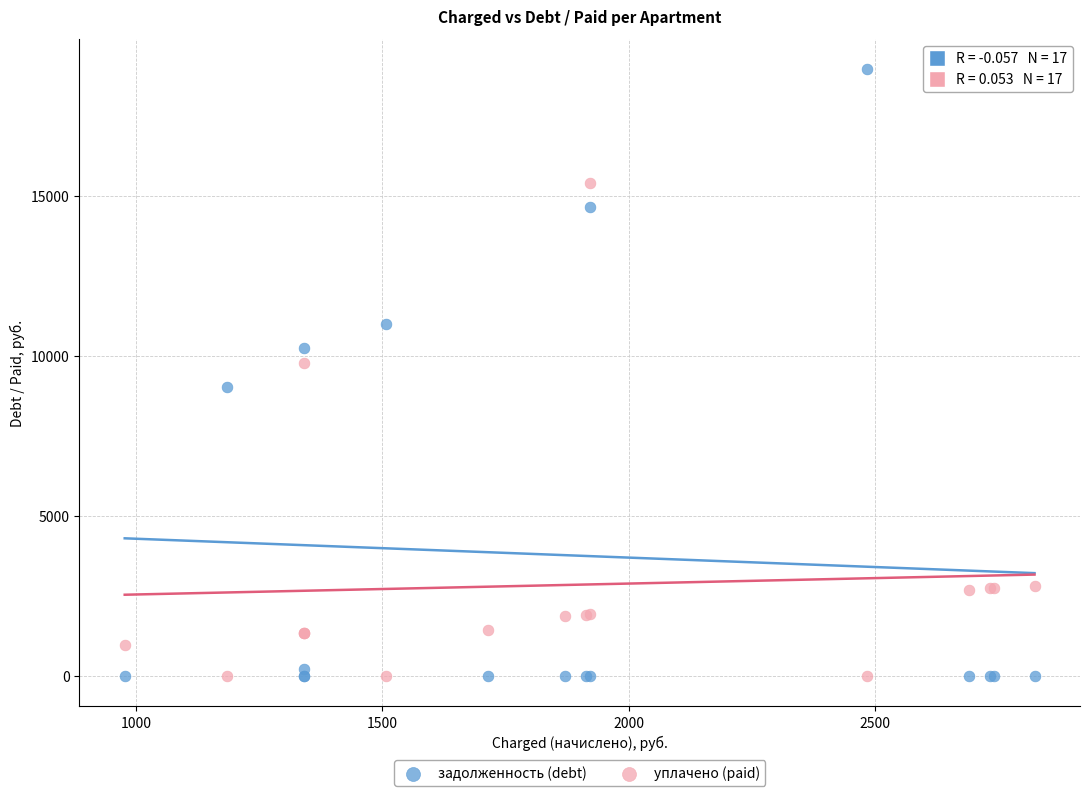

Which series has the largest Y range (max minus min)?

задолженность (debt)